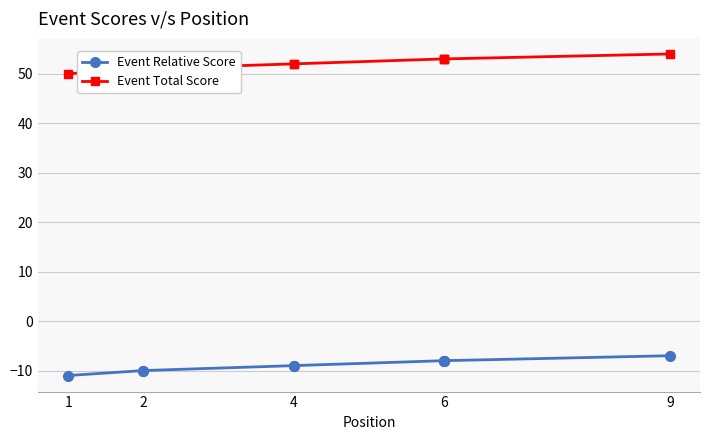

Read the Event Relative Score value at 6.

-8